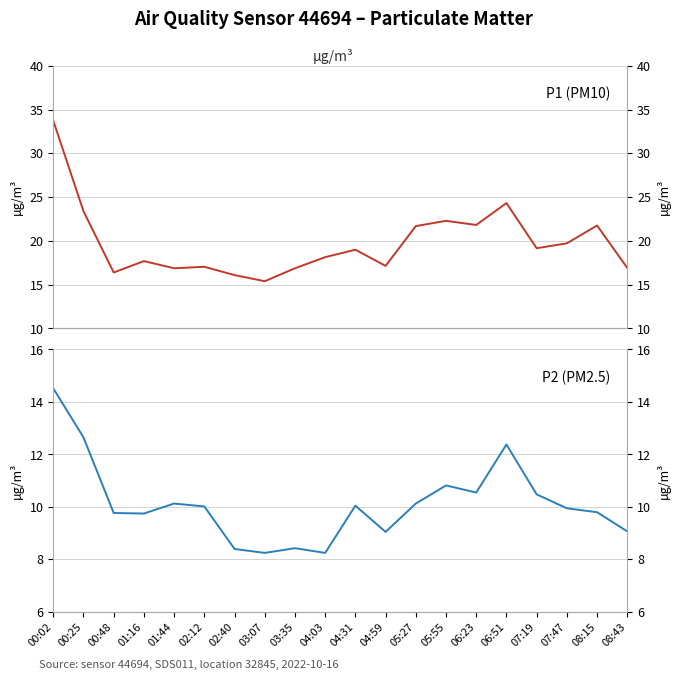

At how many categories does at least one series exceed 17?

14